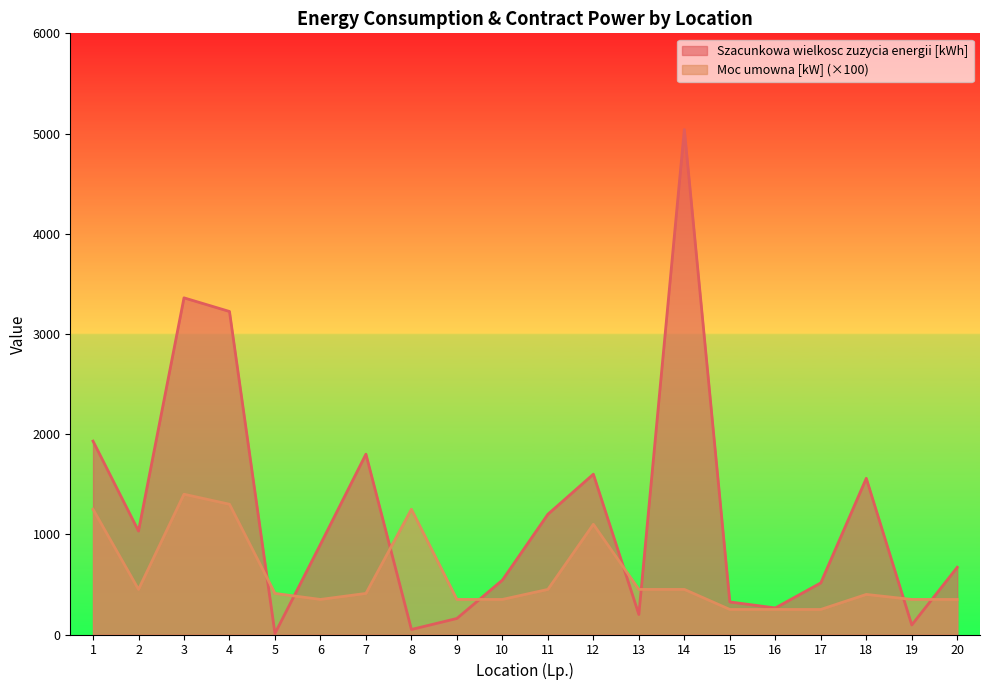

What is the minimum value shown in the chart?

10.0